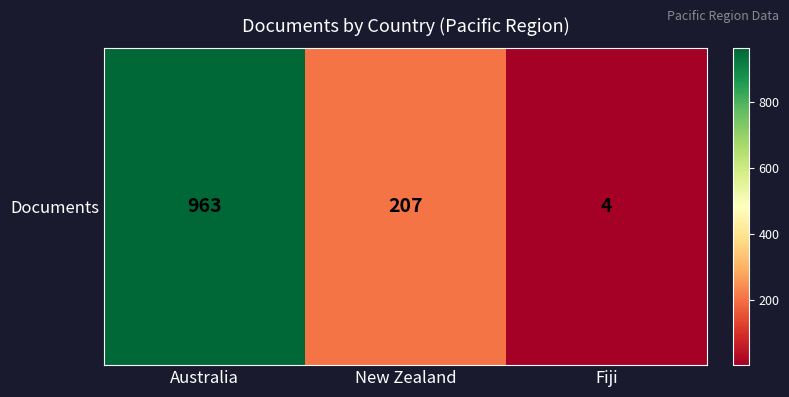

At which label does the data first exceed 207?

Australia